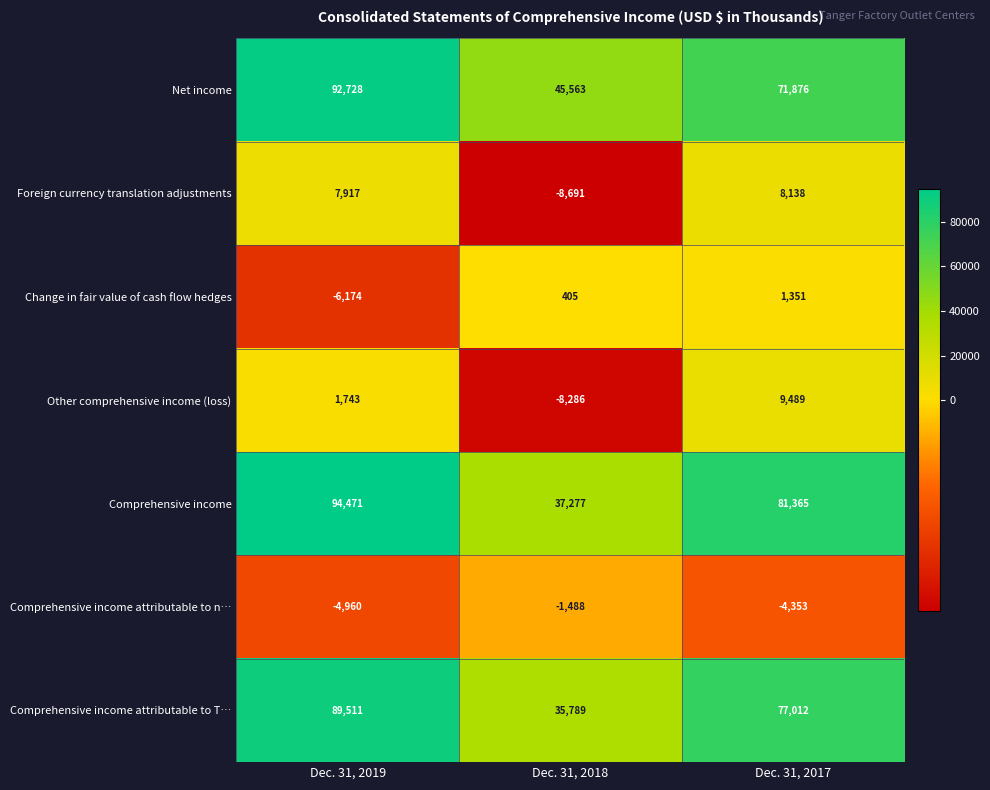

Rank the series by their maximum value, from highest to lowest.

Comprehensive income, Net income, Comprehensive income attributable to T…, Other comprehensive income (loss), Foreign currency translation adjustments, Change in fair value of cash flow hedges, Comprehensive income attributable to n…